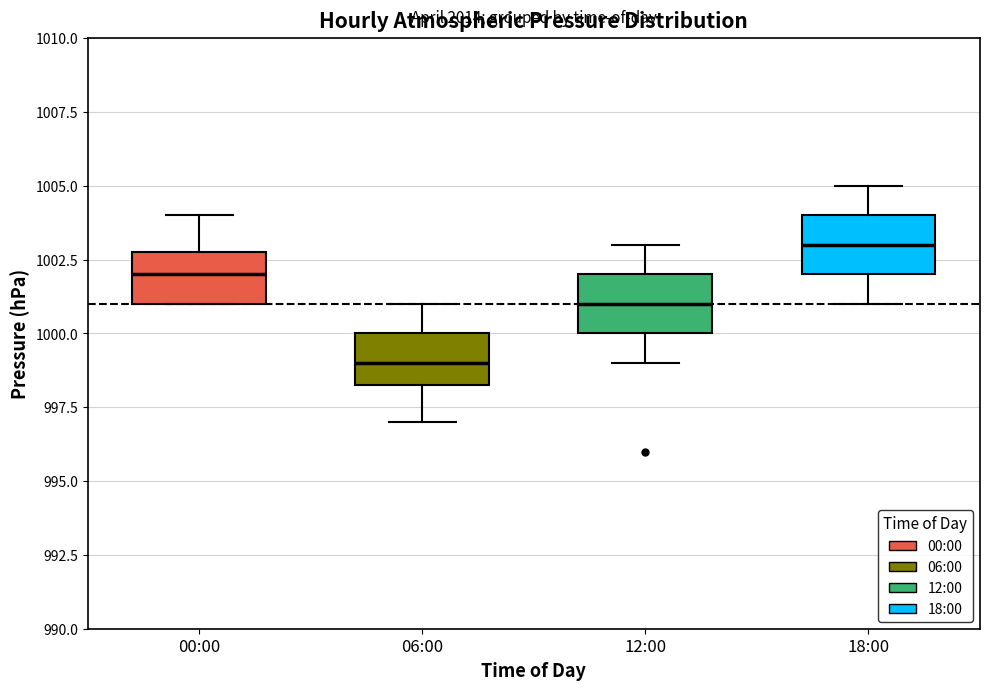

Reading left to right, transcribe this box plot: for each box, give where its median line is, the range the box spans, and where its two whiskers end, as read against the y-axis. The values are not printed on the chart, so give them approximately, as read against the axis.

00:00: median 1002.0, box 1001.0 to 1003.0, whiskers 1001.0 to 1004.0
06:00: median 999.0, box 998.5 to 1000.0, whiskers 997.0 to 1001.0
12:00: median 1001.0, box 1000.0 to 1002.0, whiskers 999.0 to 1003.0
18:00: median 1003.0, box 1002.0 to 1004.0, whiskers 1001.0 to 1005.0